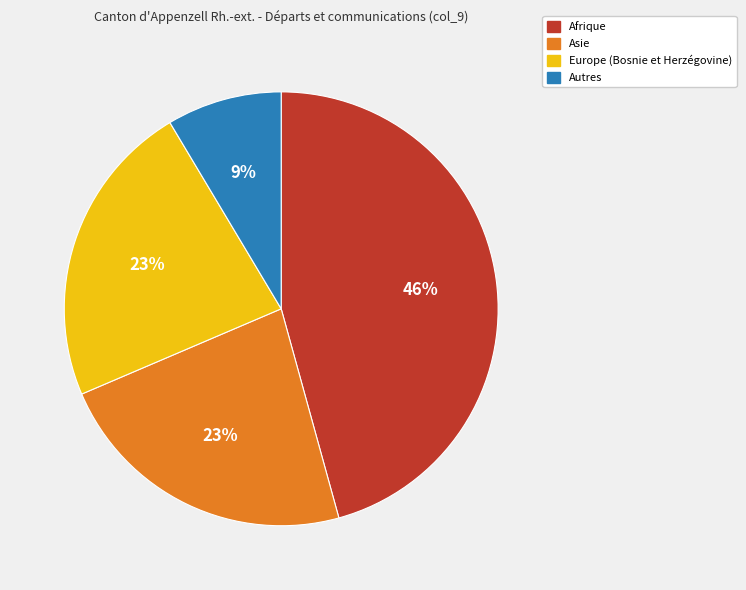

Which has a higher value, Afrique or Asie?

Afrique